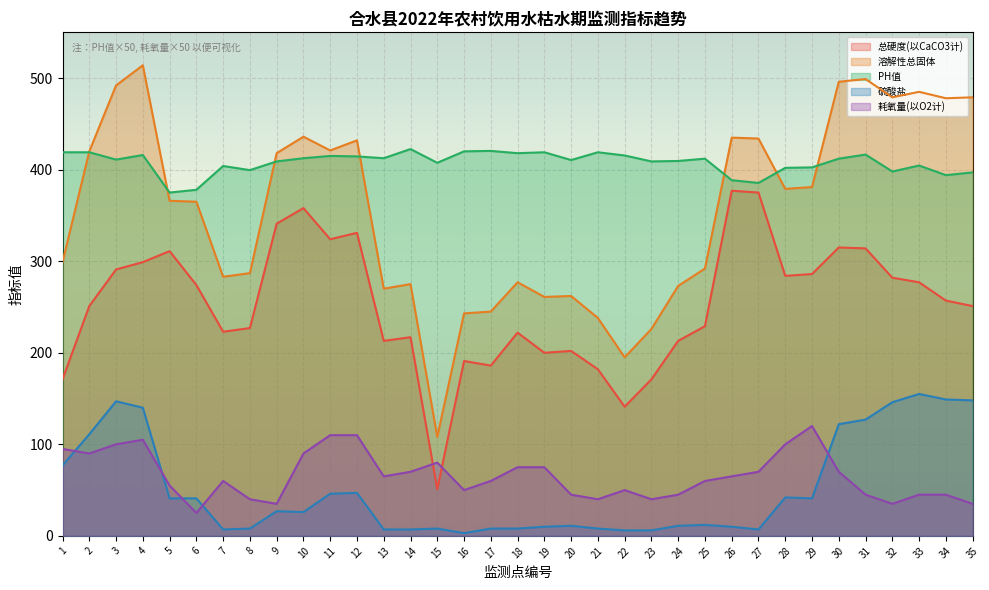

What is the value of the 总硬度(以CaCO3计) point at the 33rd from the left?

277.0